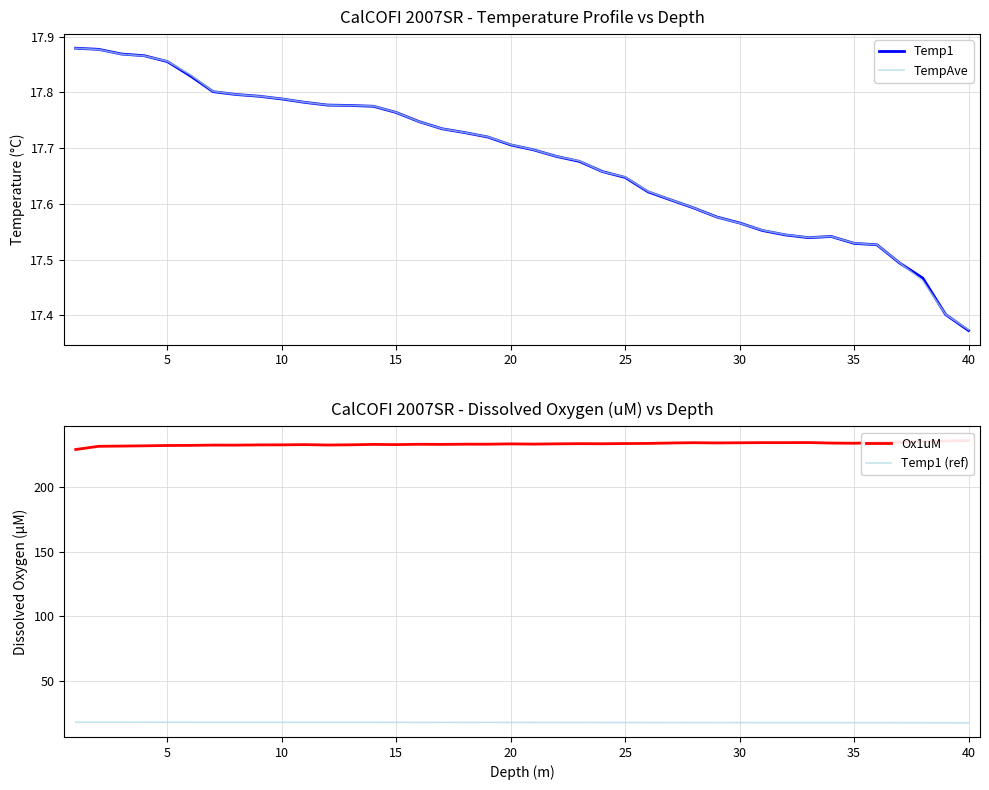

Where is TempAve nearest to the value 17?

40